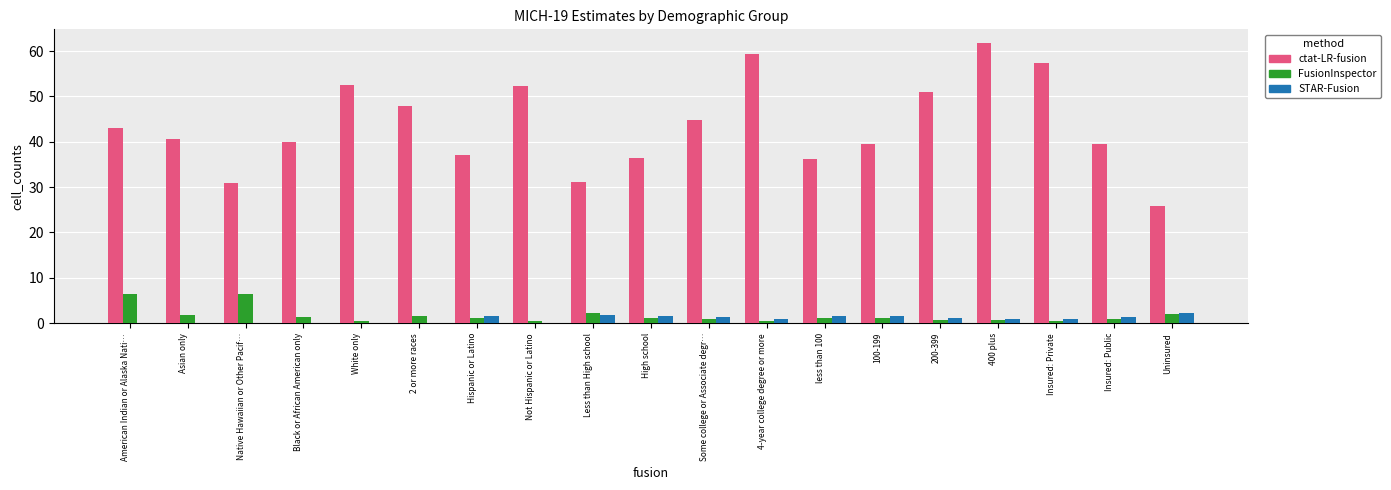

Which series has the widest spread of values?

ctat-LR-fusion